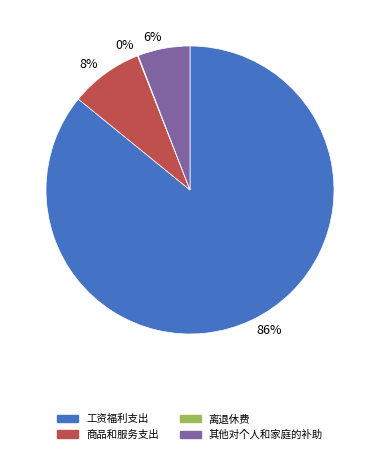

What is the largest slice in the pie chart?

工资福利支出